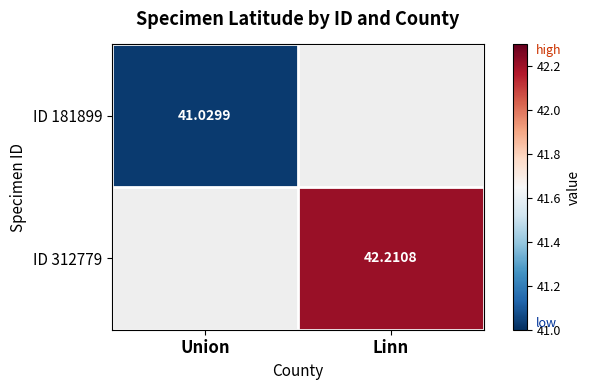

At how many categories does at least one series exceed 41?

2